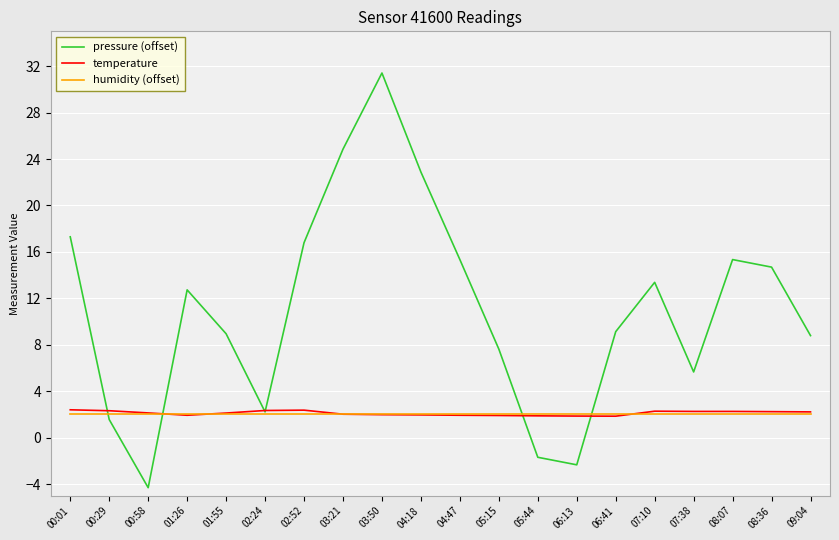

Rank the series by their maximum value, from lowest to highest.

humidity (offset), temperature, pressure (offset)